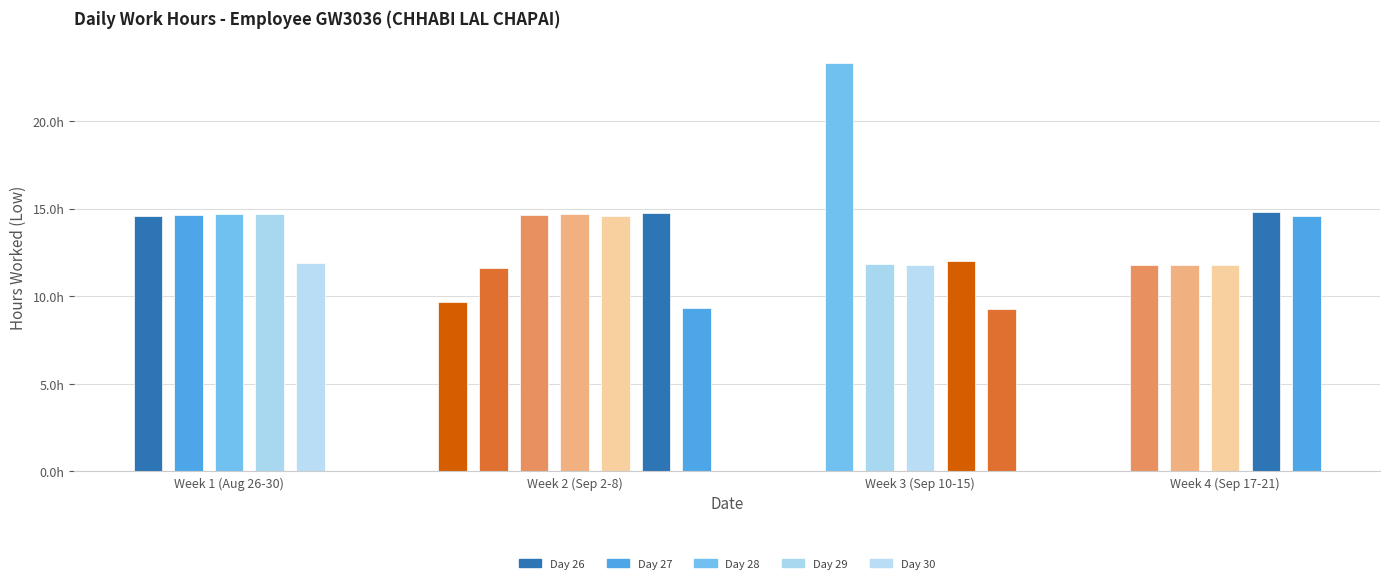

How many data points does each series have?

22